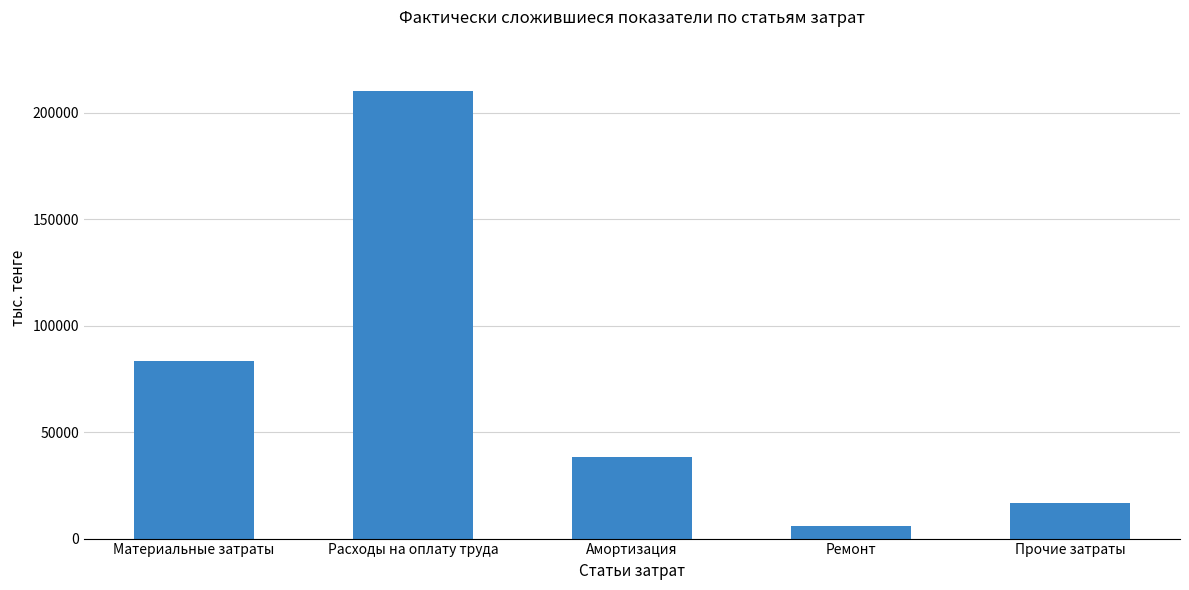

How many series are shown in this chart?

1